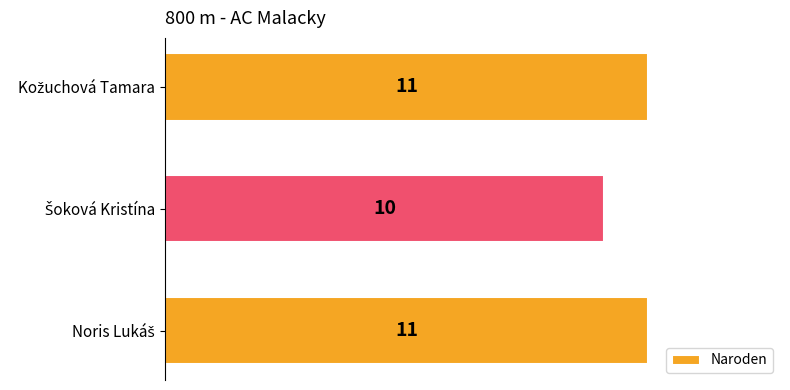

Are the bars horizontal?

Yes